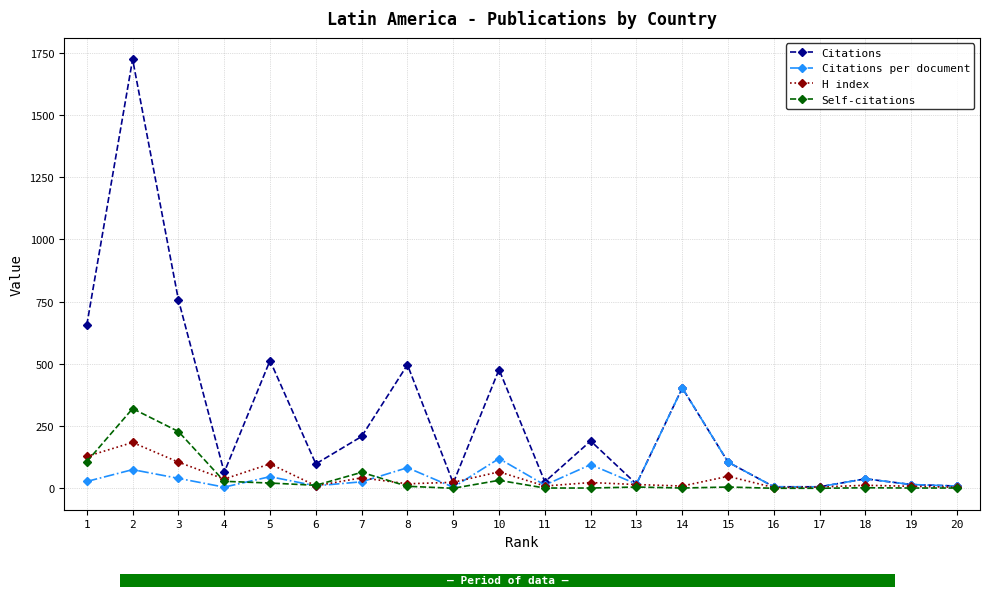

What is the value of the Self-citations bar at the 18th from the left?

2.0